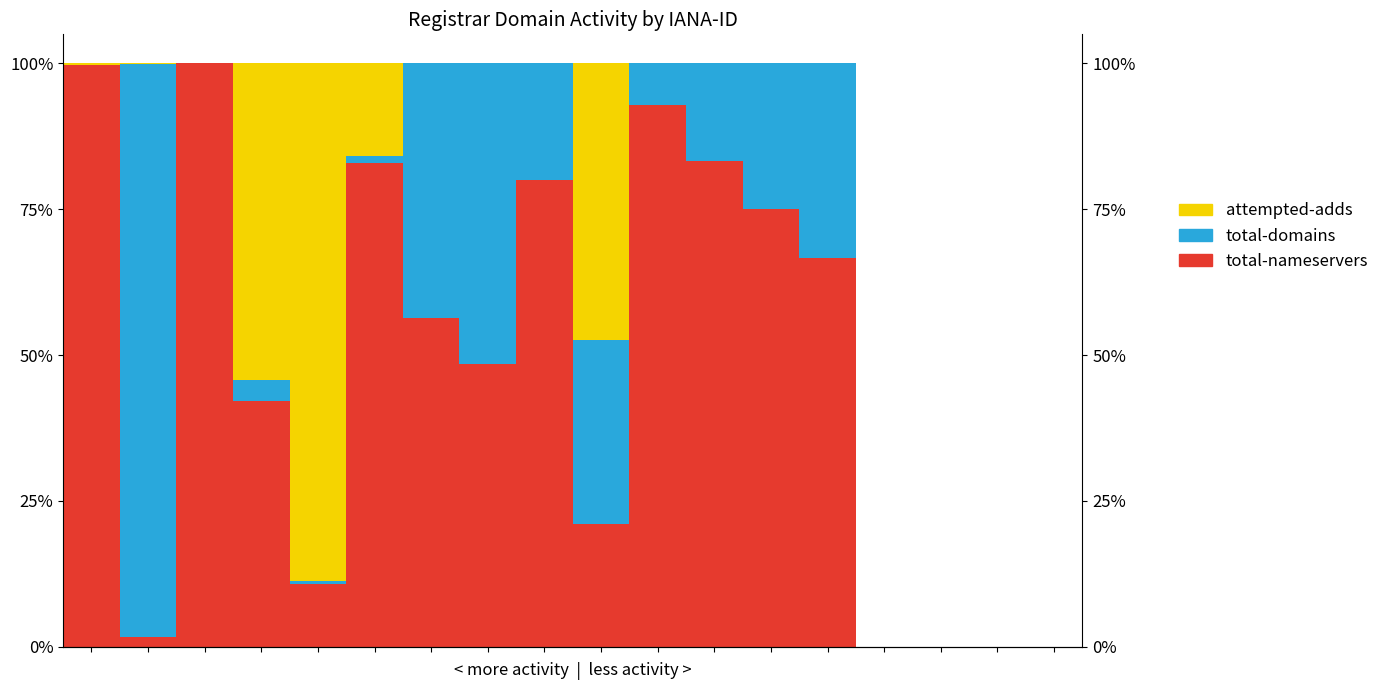

The total-domains series shows 54.8 at 15. True or false?

False